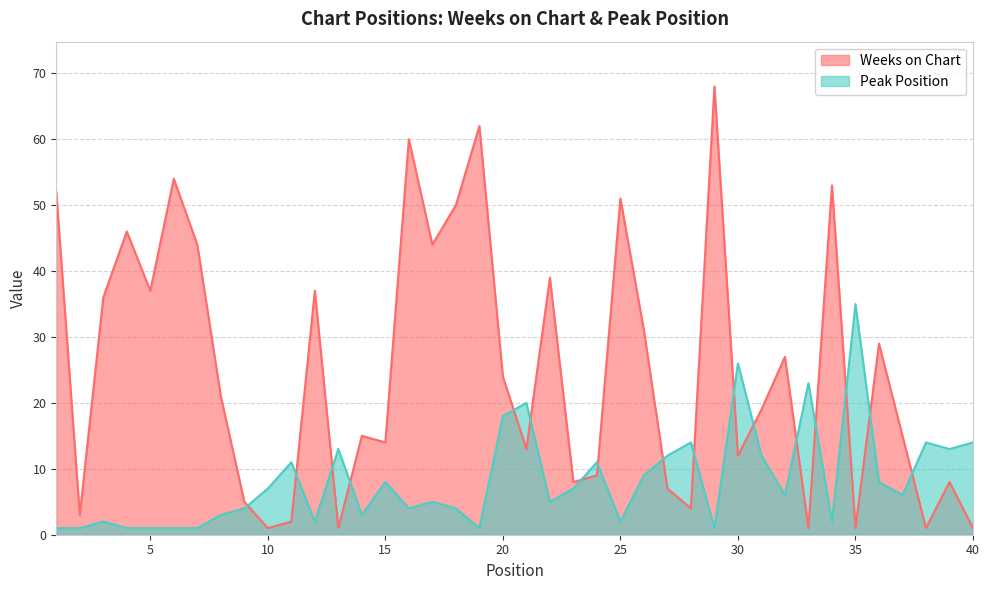

What is the difference between the highest and lowest values at 13?

12